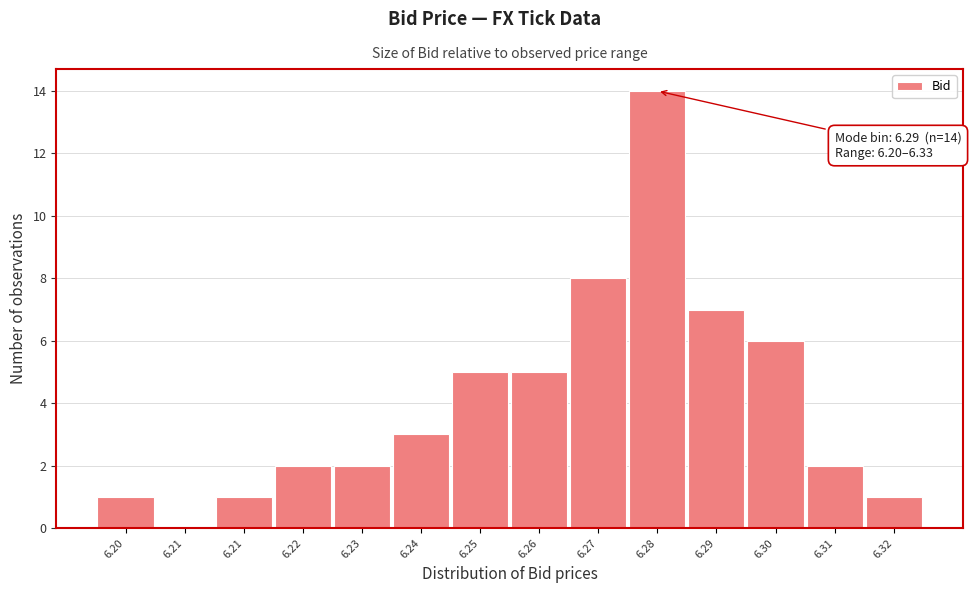

How many values are above zero?

13